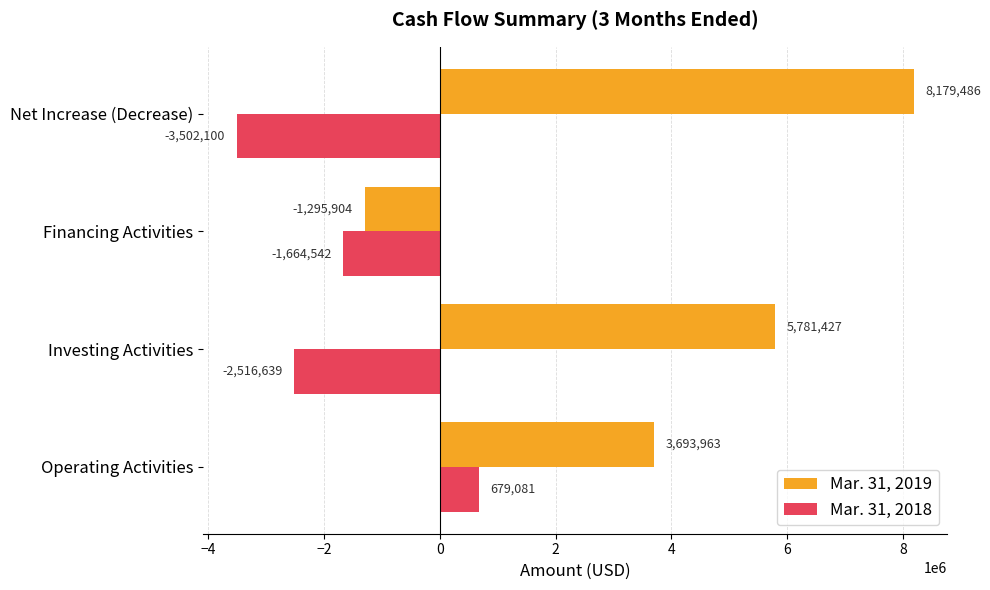

What are all the series names shown in the legend?

Mar. 31, 2019, Mar. 31, 2018